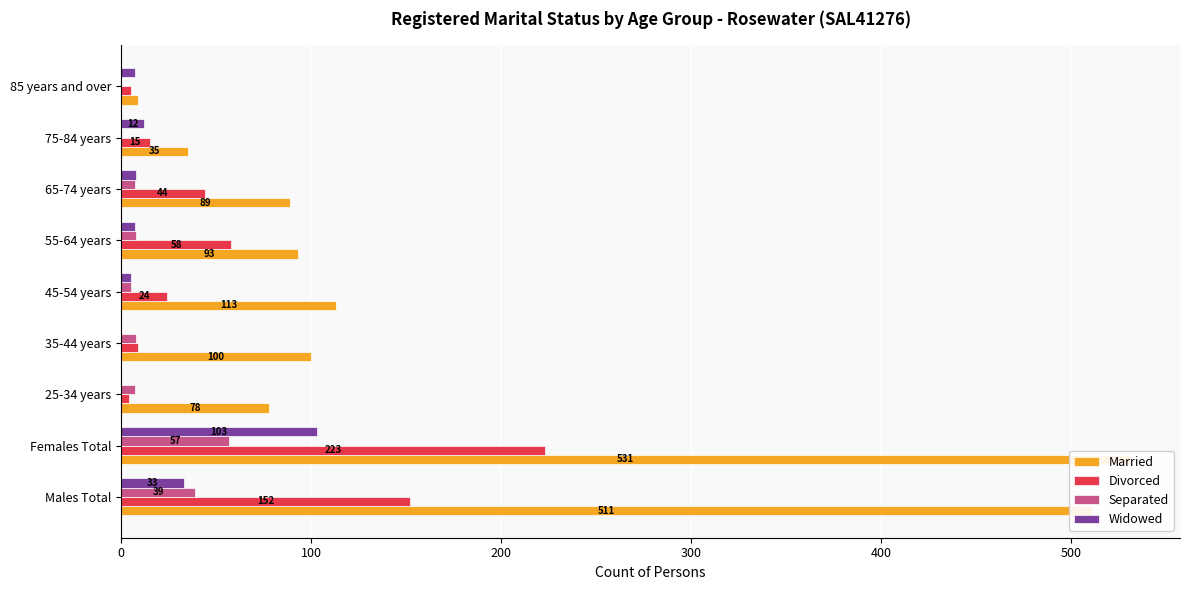

Is it true that Married equals 59 at 75-84 years?

False